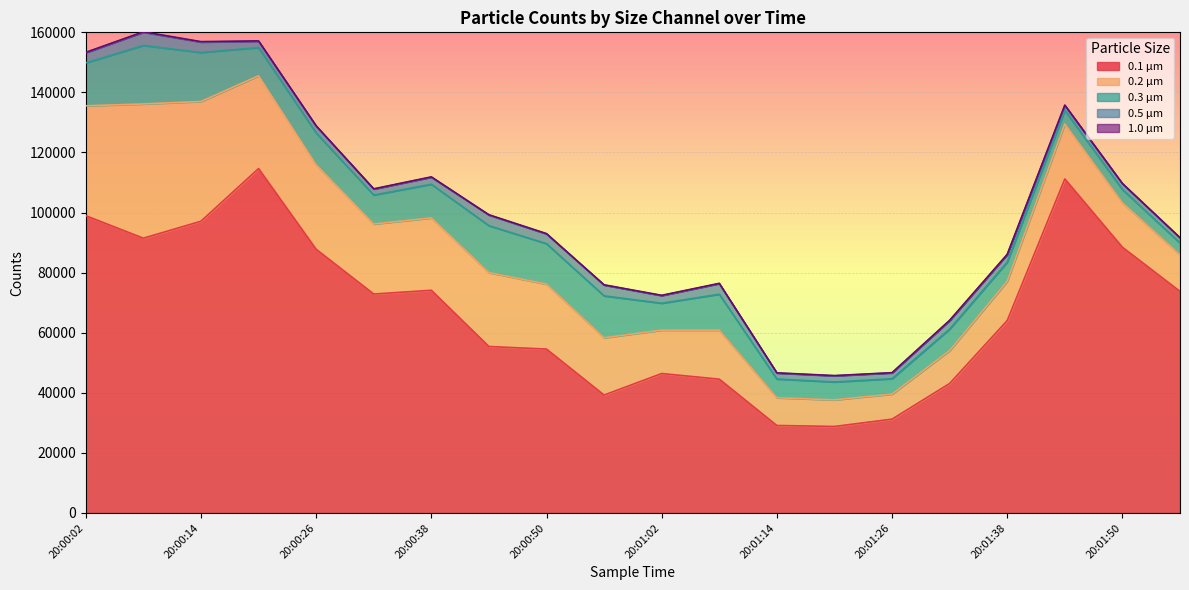

Which has a higher value, 20:01:08 or 20:00:08?

20:00:08